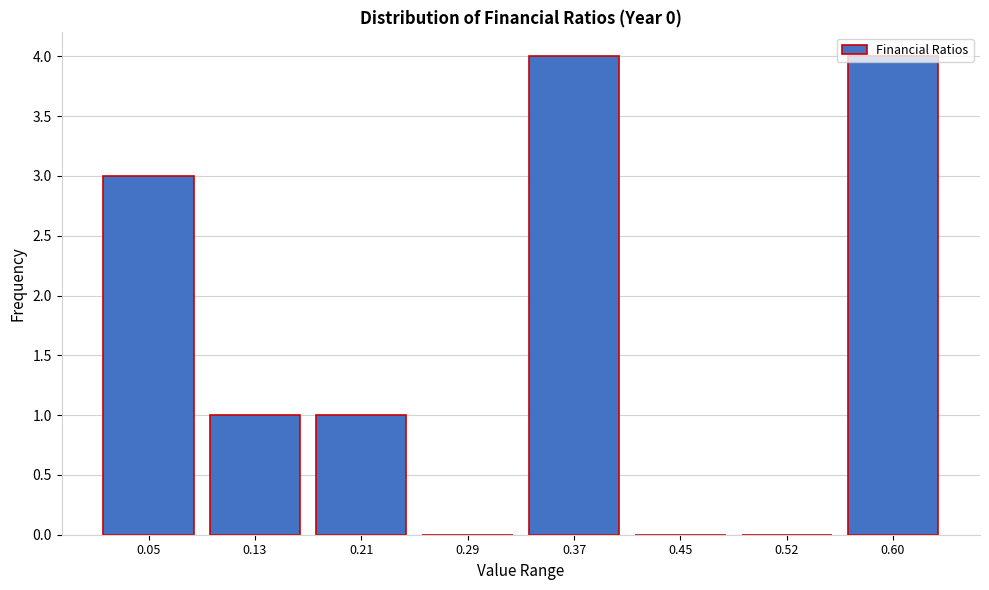

The chart shows a value of 2 at 0.21. True or false?

False